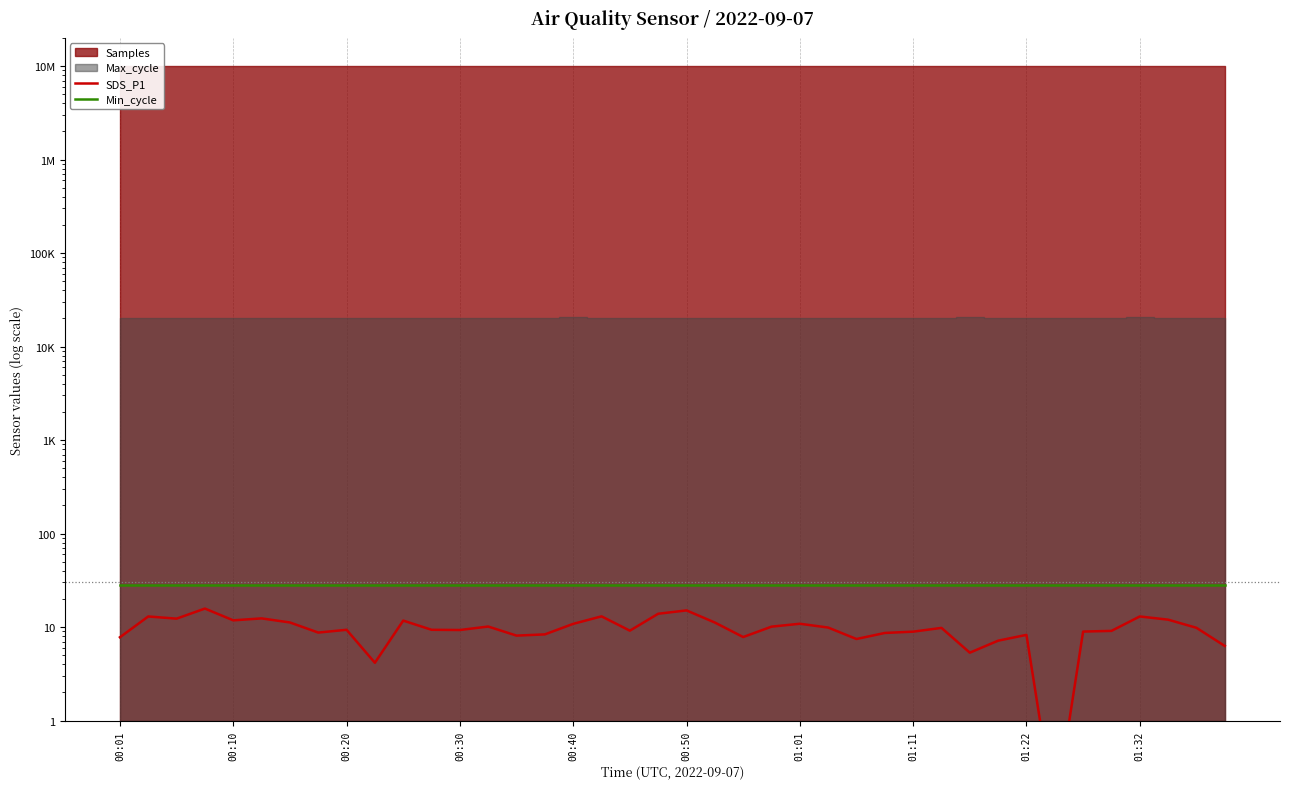

True or false: Min_cycle and SDS_P1 cross at least once.

False